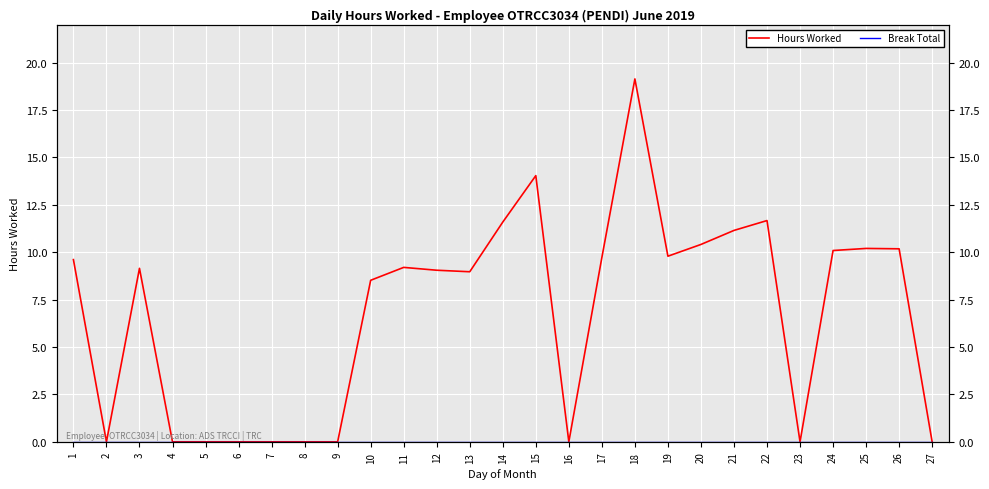

True or false: Hours Worked has a value of 7.5 at 9.

False